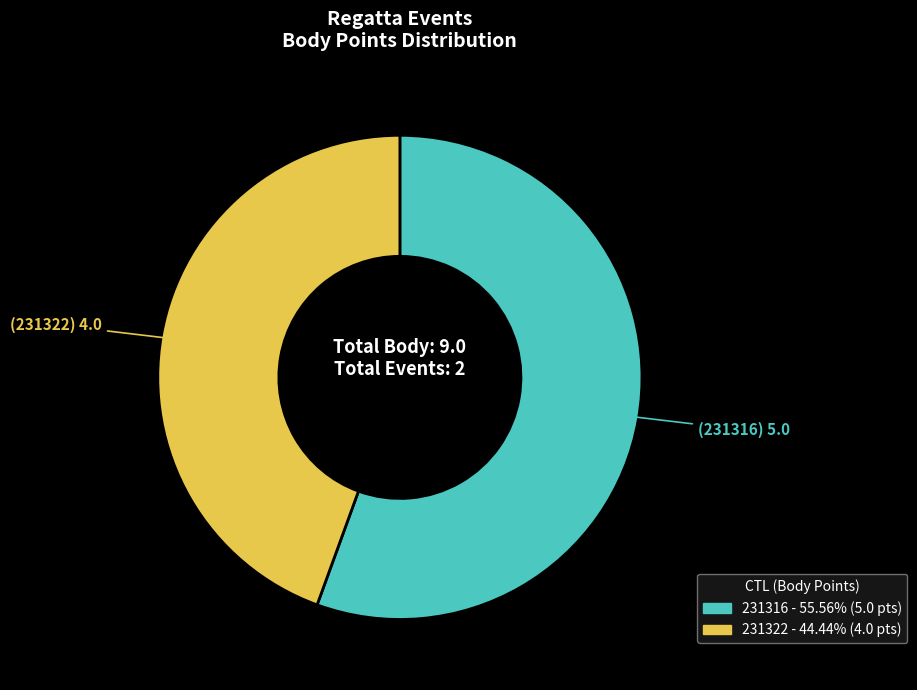

How many segments does this pie chart have?

2